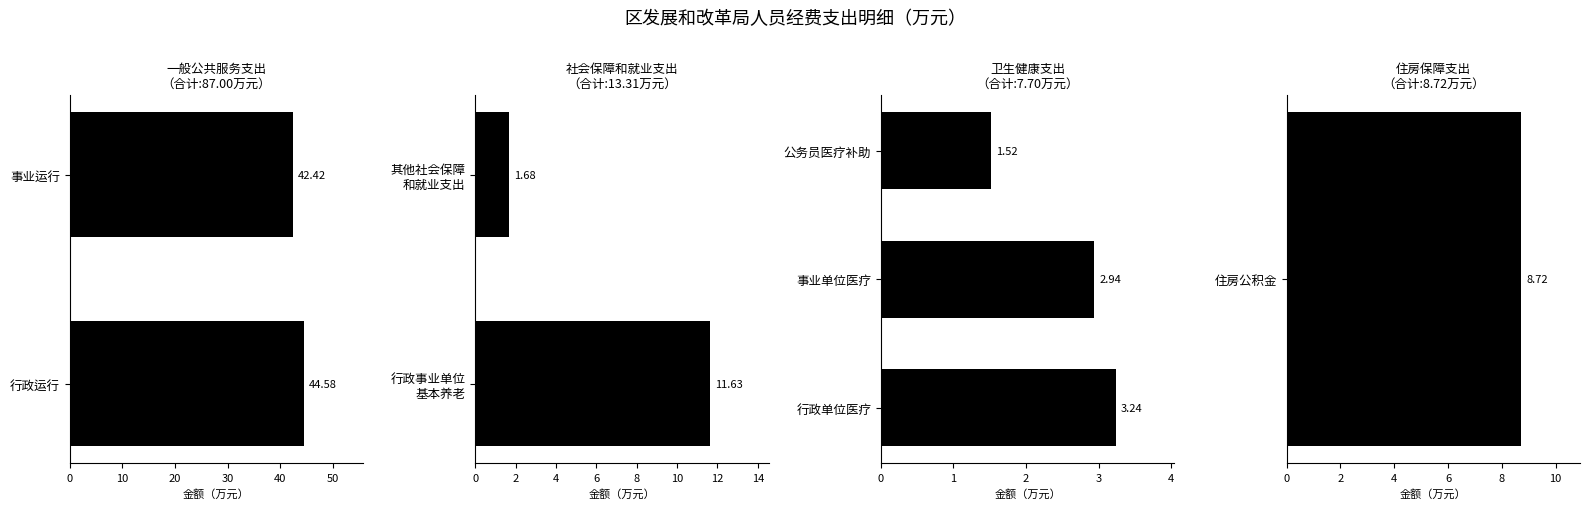

How many bars are there in each group?

4